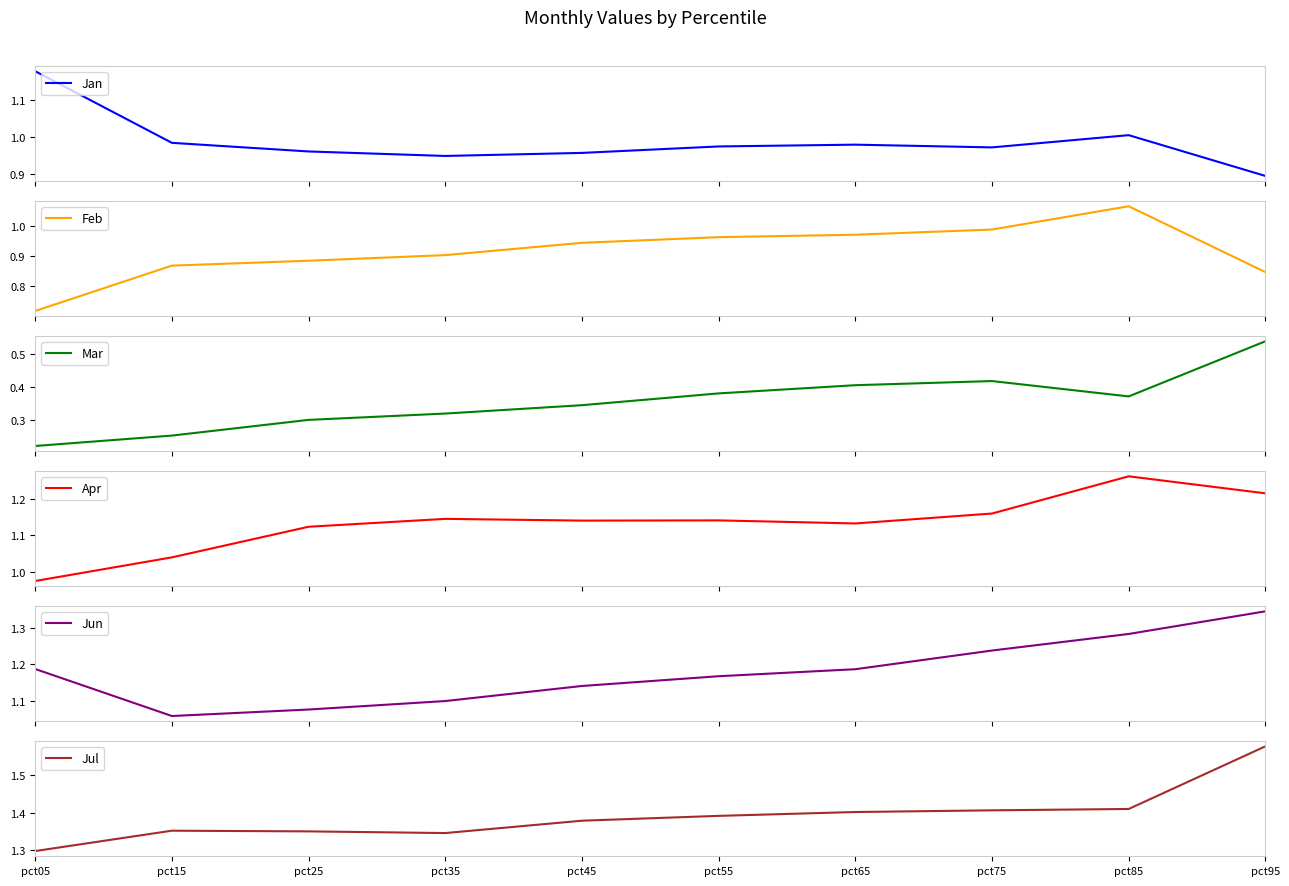

The Jun series shows 0.6 at pct25. True or false?

False